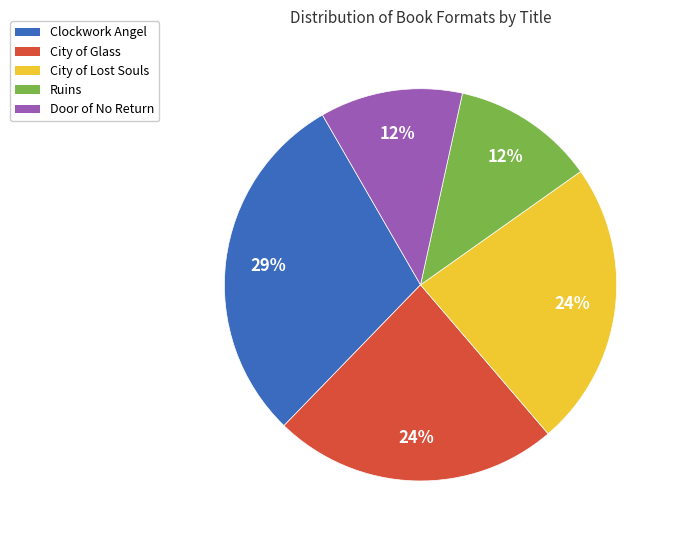

Combined, do City of Lost Souls and Ruins account for over 50%?

No